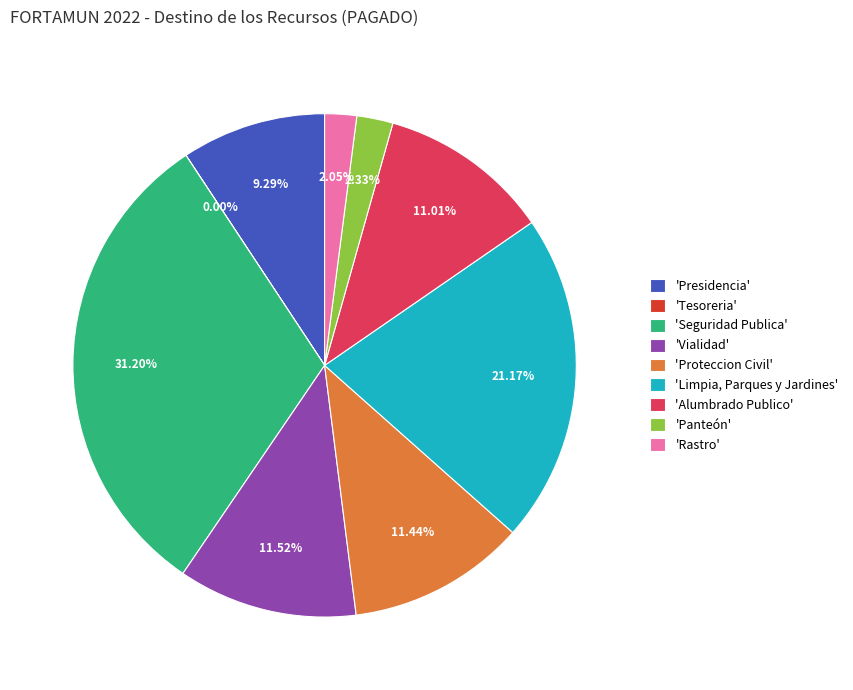

What is the largest slice in the pie chart?

'Seguridad Publica'